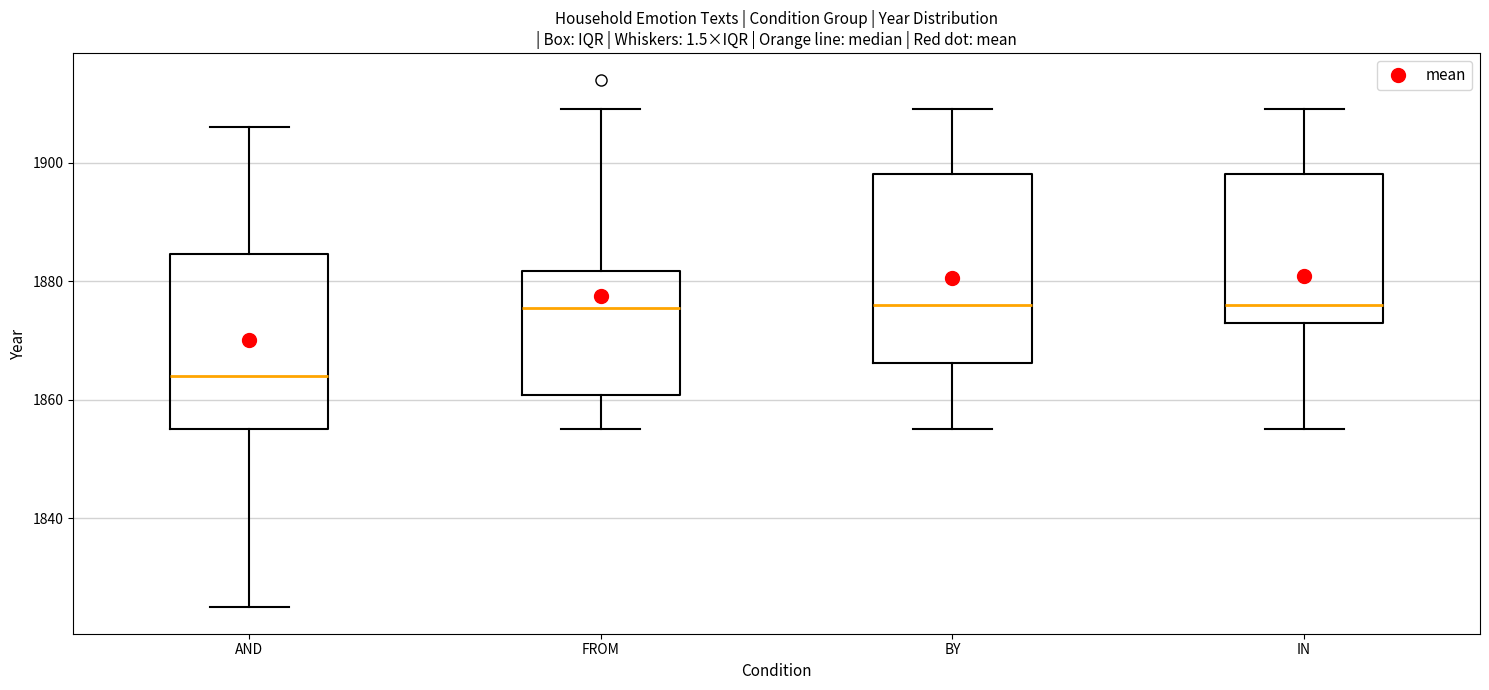

Reading left to right, transcribe this box plot: for each box, give where its median line is, the range the box spans, and where its two whiskers end, as read against the y-axis. The values are not printed on the chart, so give them approximately, as read against the axis.

AND: median 1864, box 1856 to 1884, whiskers 1826 to 1906
FROM: median 1876, box 1860 to 1882, whiskers 1856 to 1910
BY: median 1876, box 1866 to 1898, whiskers 1856 to 1910
IN: median 1876, box 1874 to 1898, whiskers 1856 to 1910